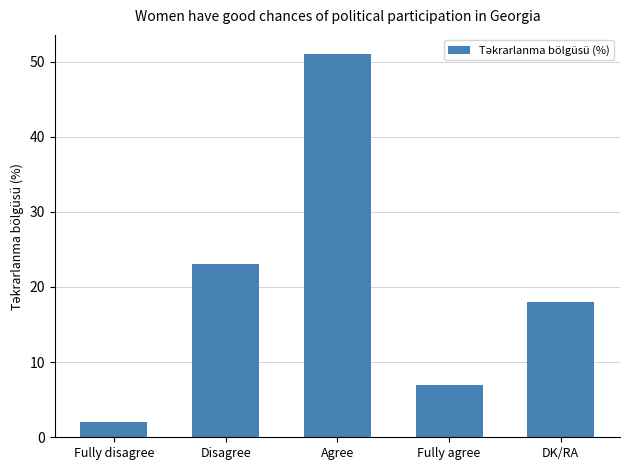

Rank the categories by value from lowest to highest.

Fully disagree, Fully agree, DK/RA, Disagree, Agree